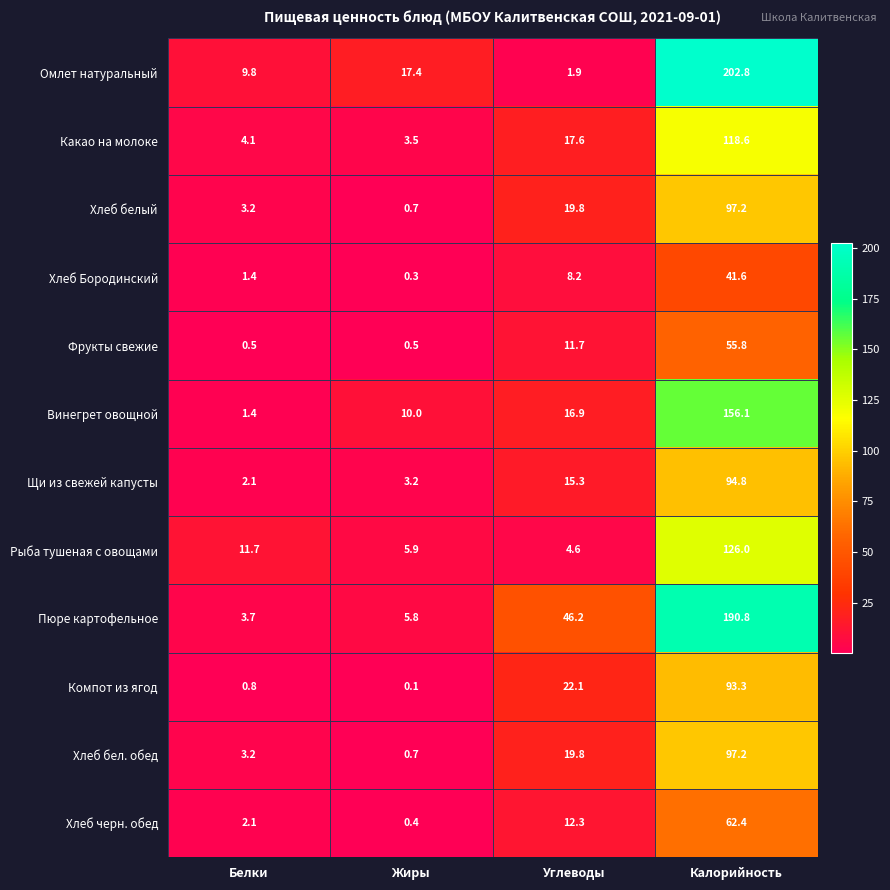

Which series has the widest spread of values?

Омлет натуральный